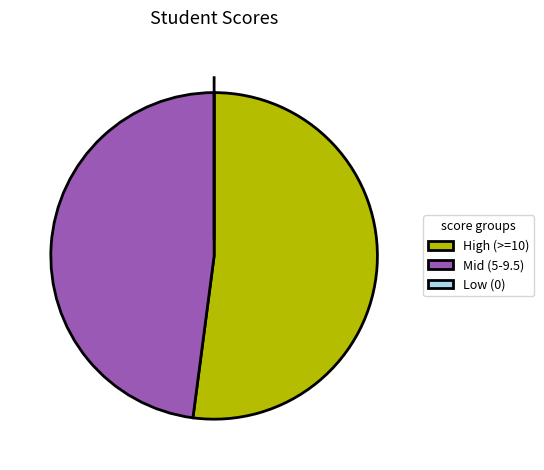

Does Mid (5-9.5) represent more than half of the total?

No